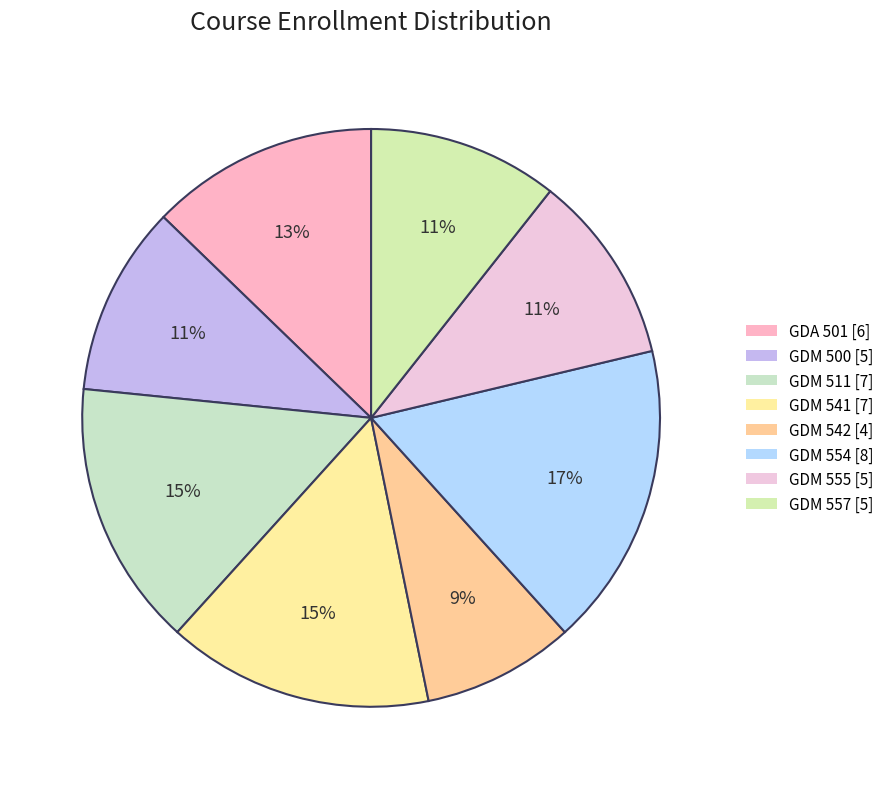

Does GDM 542 account for over 50% of the chart?

No